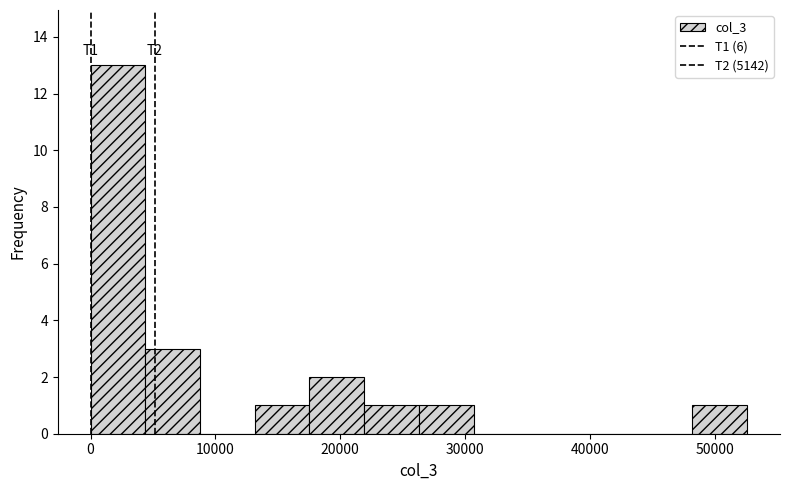

Which range on the x-axis has the tallest bar?

0 to 4000